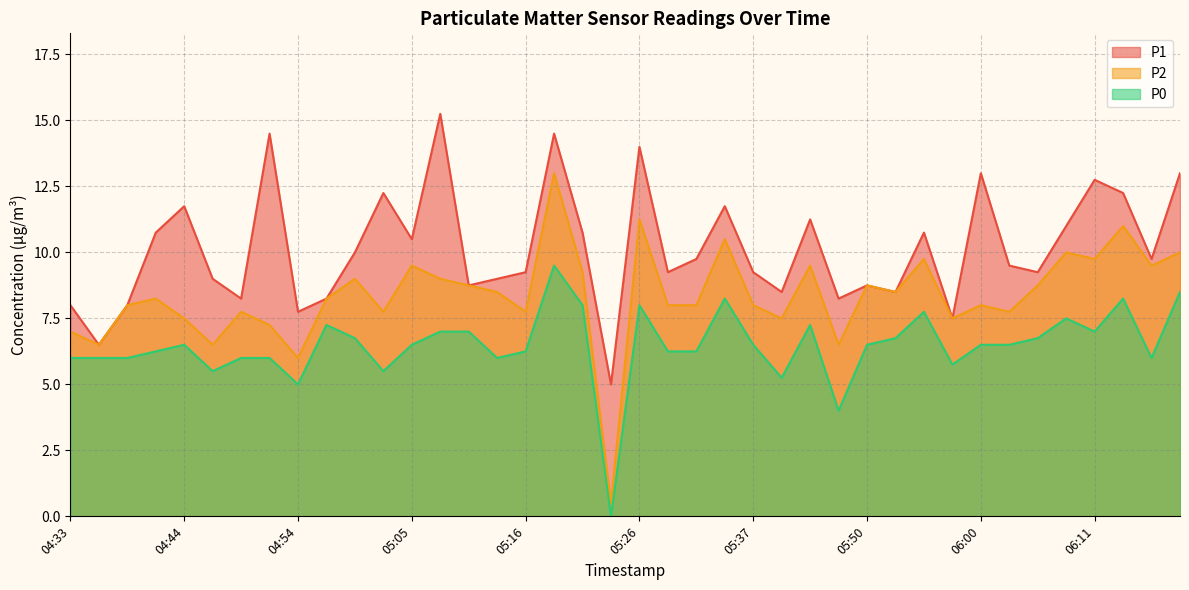

Is it true that P2 equals 3.5 at 05:45?

False